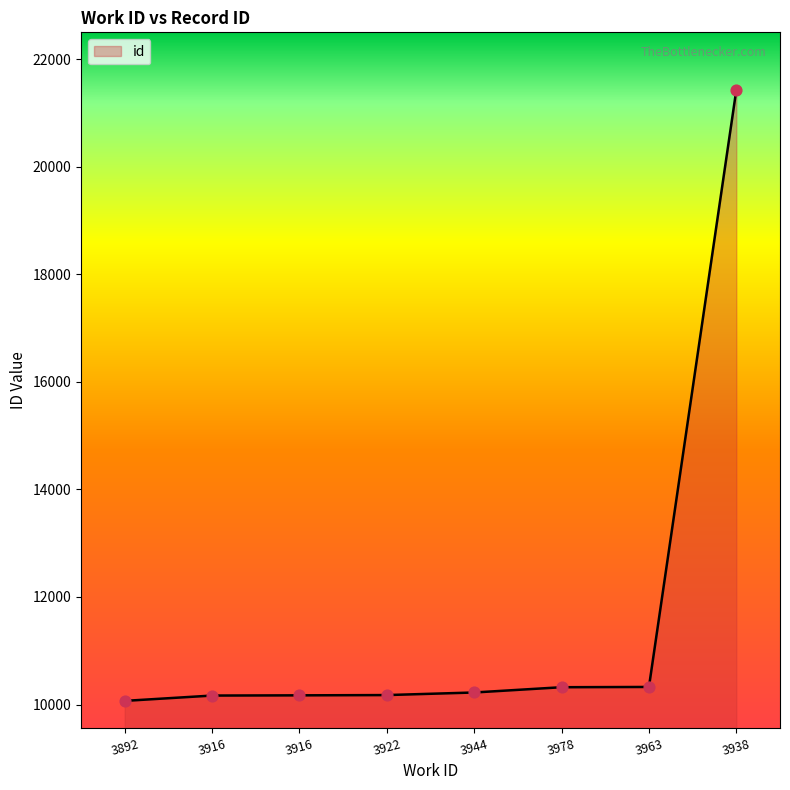

How many lines are shown in the chart?

1